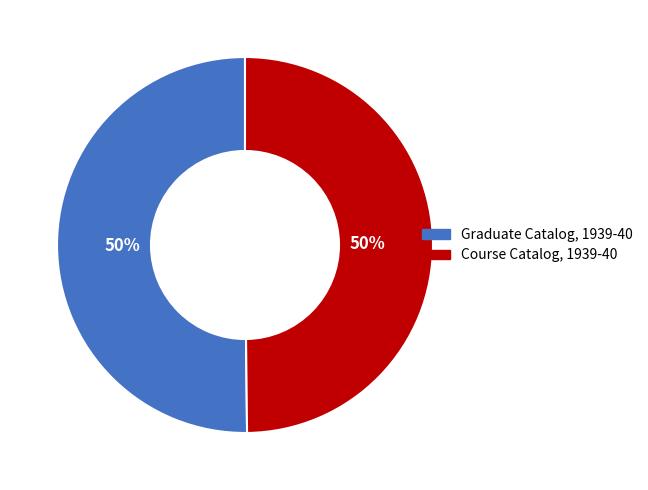

Count the number of slices in the pie.

2